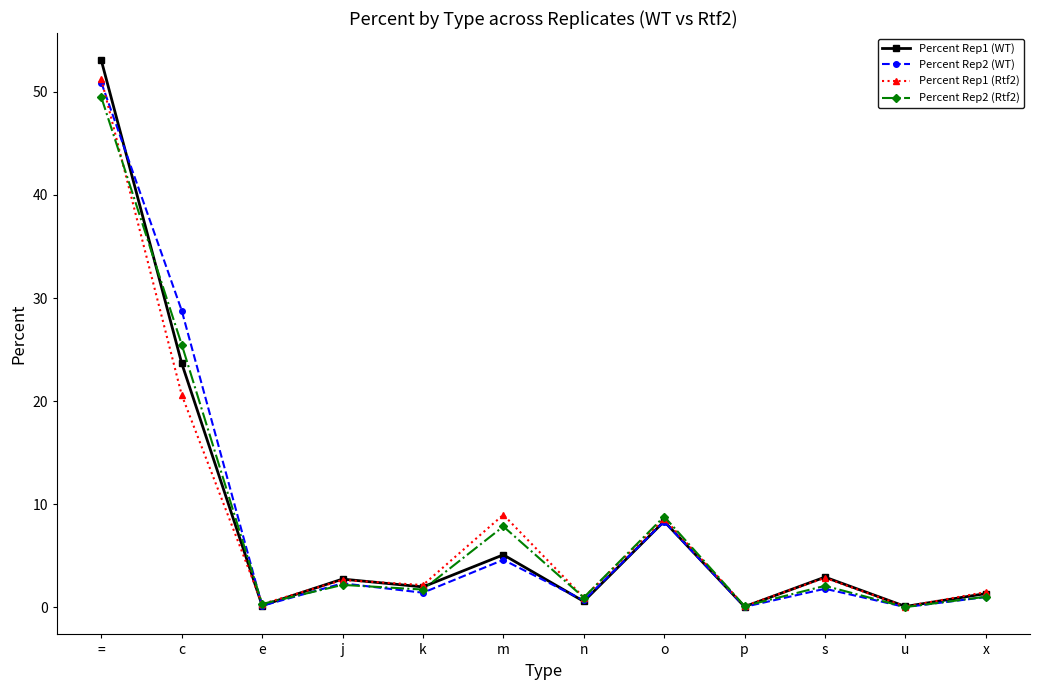

At which label does Percent Rep1 (WT) first exceed 2?

=